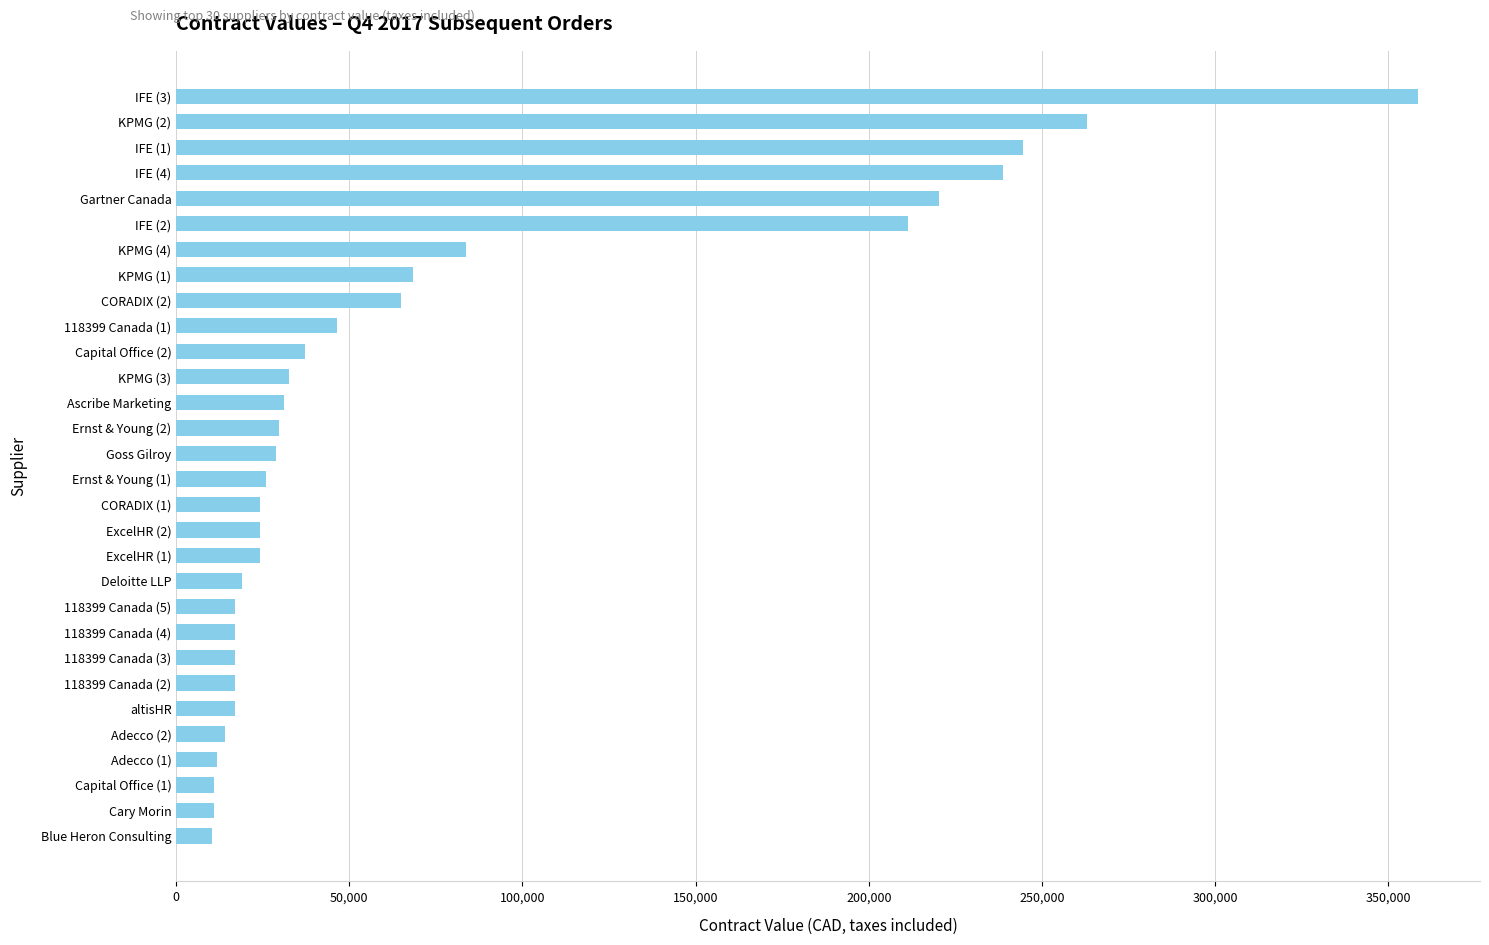

What is the greatest value displayed?

358605.0